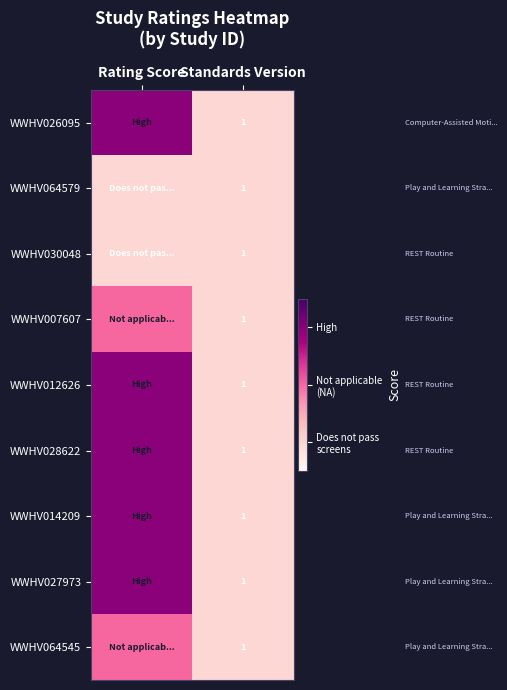

Is it true that WWHV028622 equals 1 at Standards Version?

True